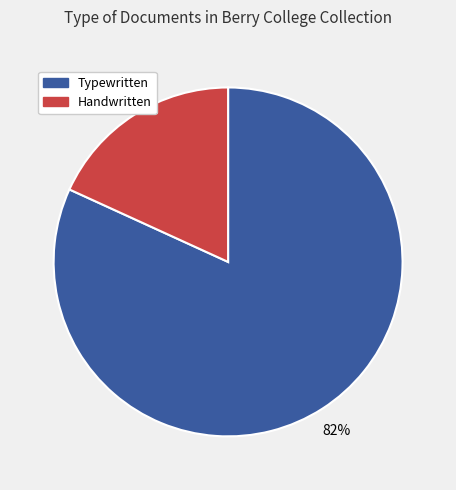

To the nearest percent, what is the average slice percentage?

50%